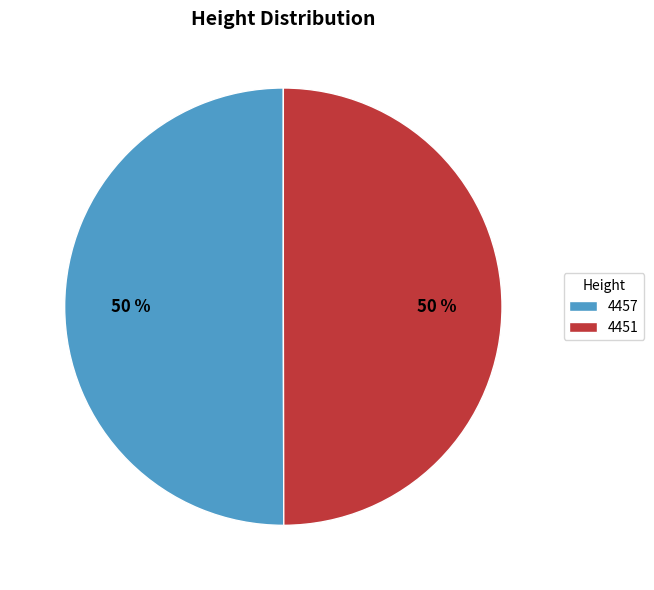

To the nearest percent, what percentage of the pie is 4451?

50%